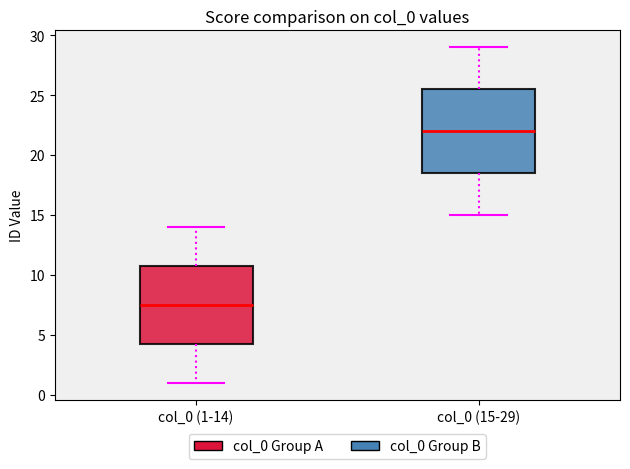

Reading left to right, transcribe this box plot: for each box, give where its median line is, the range the box spans, and where its two whiskers end, as read against the y-axis. The values are not printed on the chart, so give them approximately, as read against the axis.

col_0 (1-14): median 7.5, box 4.5 to 11.0, whiskers 1.0 to 14.0
col_0 (15-29): median 22.0, box 18.5 to 25.5, whiskers 15.0 to 29.0